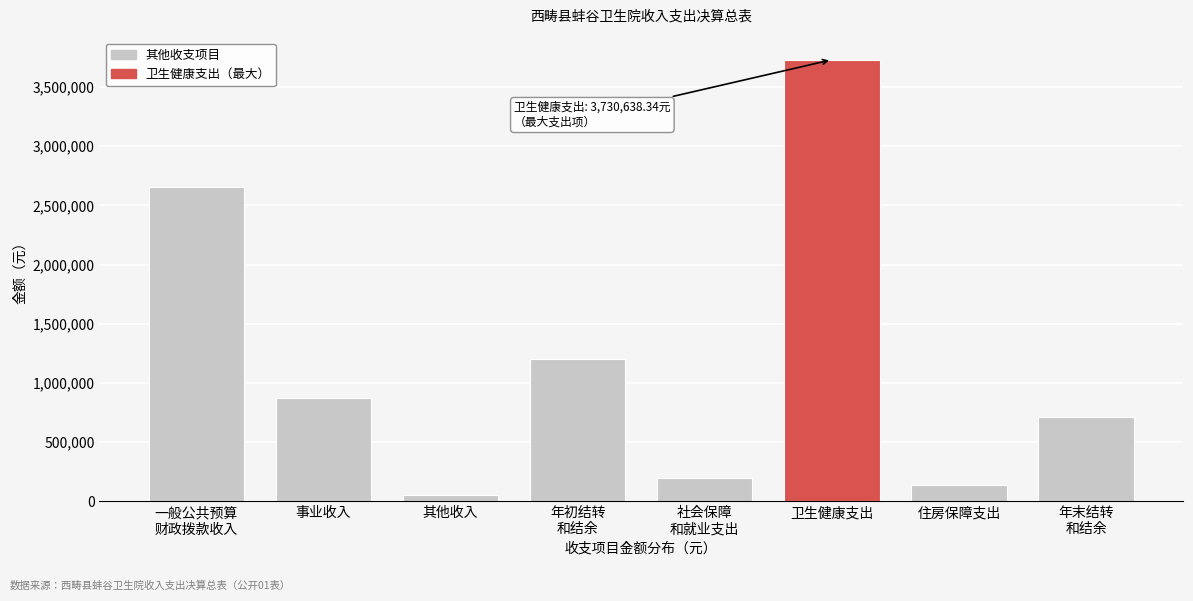

Reading left to right, transcribe all the data shown in this chart.

2654918.7	869706.8	51401.0	1199081.4	193443.7	3730638.3	142332.0	708693.9